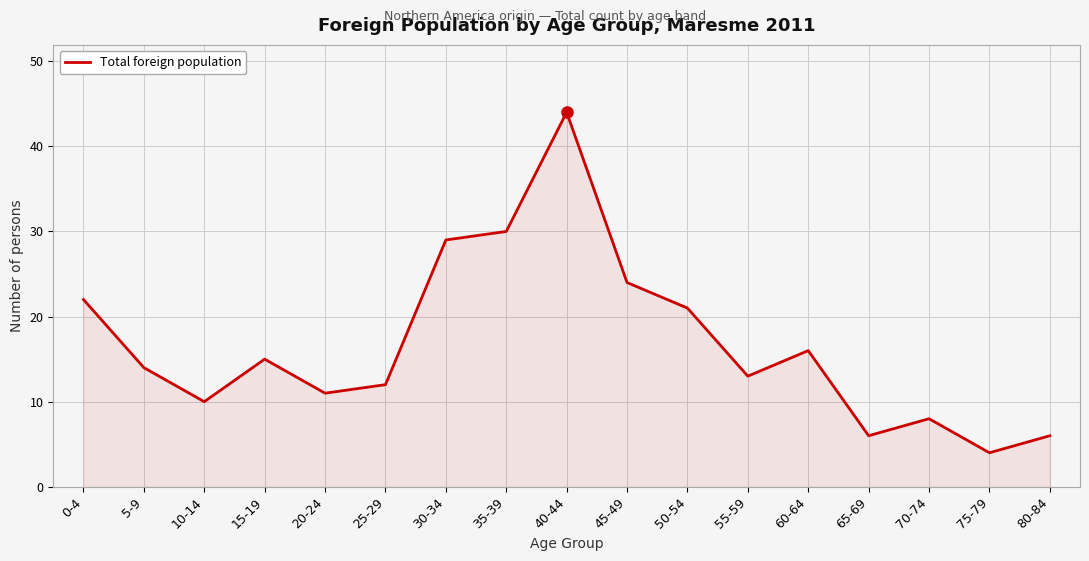

What position from the right is 50-54?

7